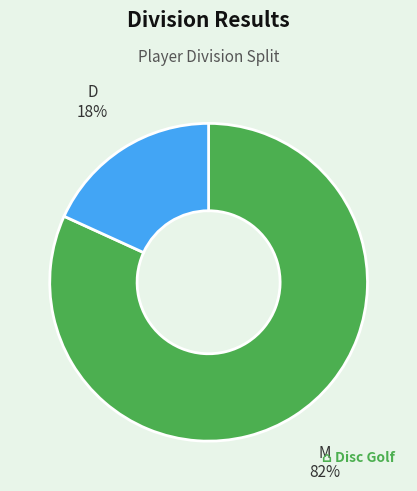

To the nearest percent, what is the difference between the largest and smallest slice percentages?

64%